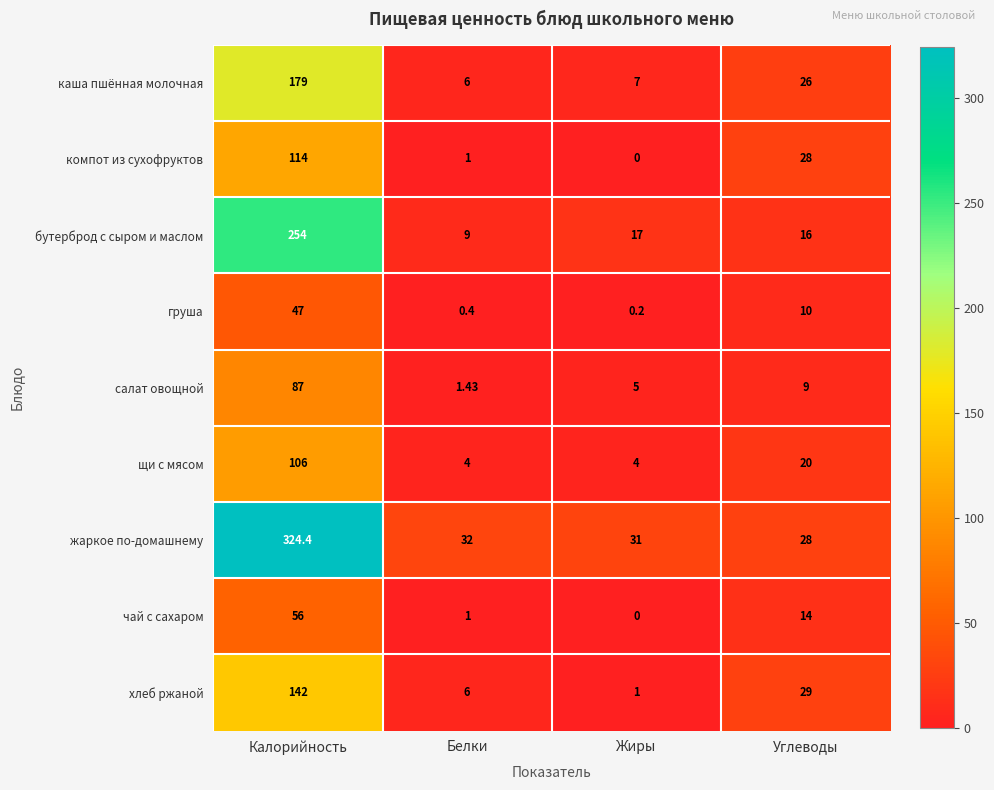

Rank the series at Калорийность from lowest to highest value.

груша, чай с сахаром, салат овощной, щи с мясом, компот из сухофруктов, хлеб ржаной, каша пшённая молочная, бутерброд с сыром и маслом, жаркое по-домашнему